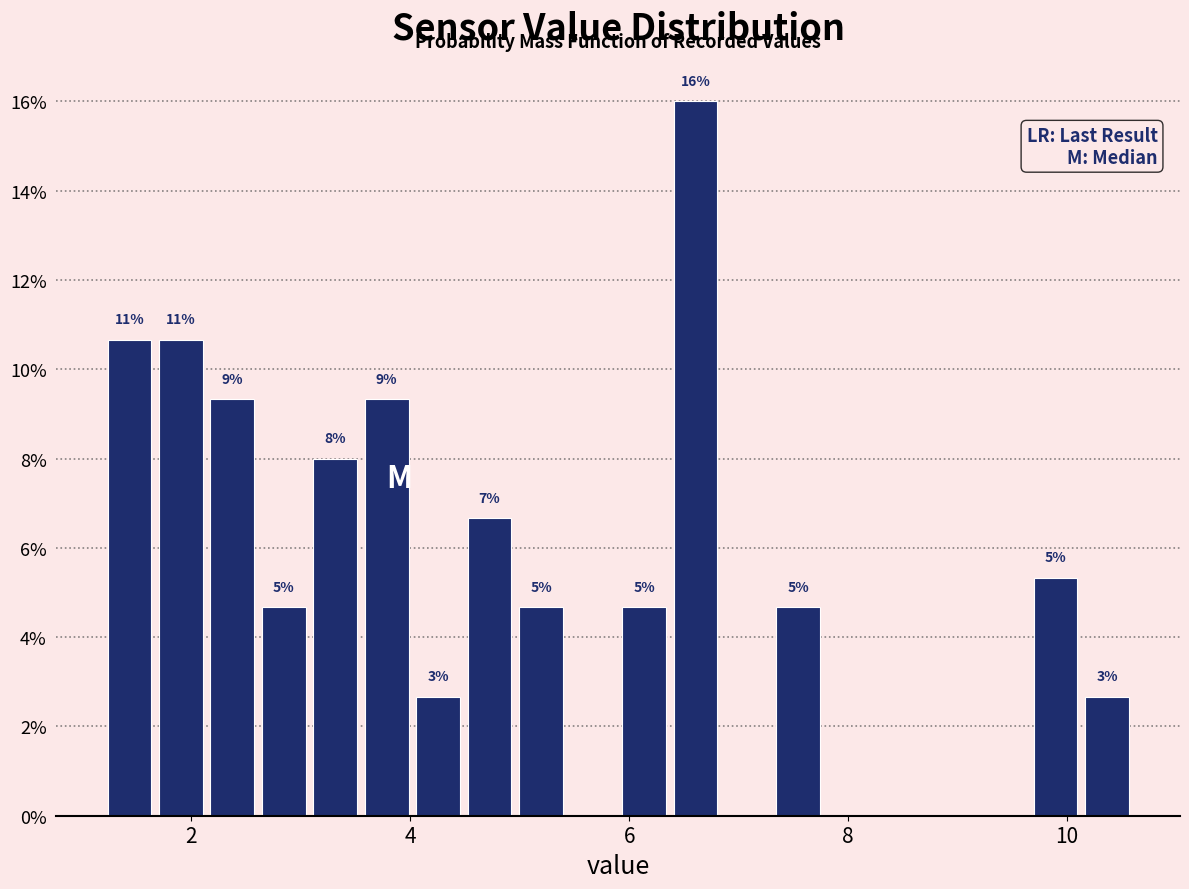

Read against the x-axis, roughly where is the centre of the tallest bar?

6.6